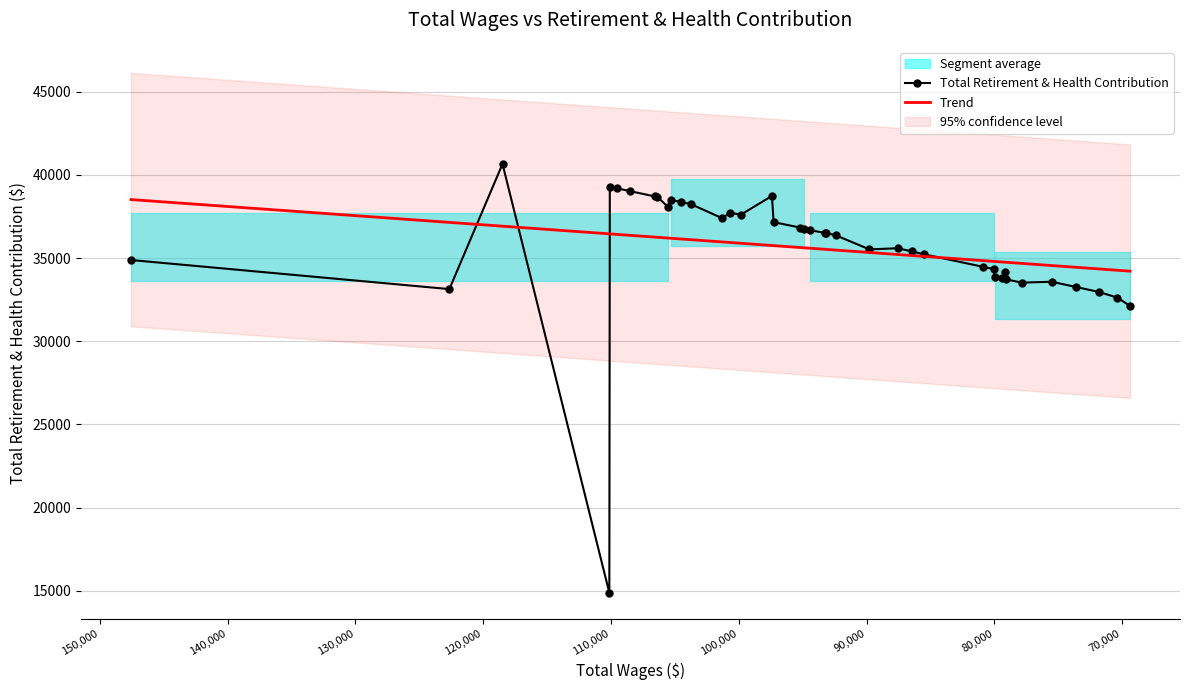

How many data points in Total Retirement & Health Contribution are above 36507?

18